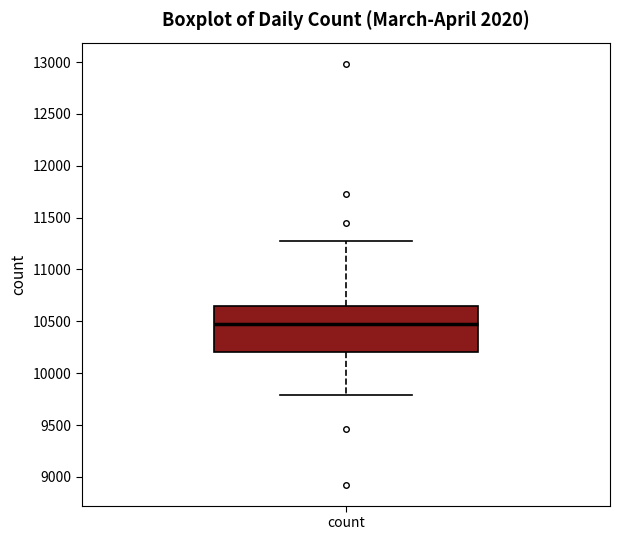

Where does the median line of the box for count sit on the y-axis? The values are not printed on the chart, so give them approximately, as read against the axis.

10450